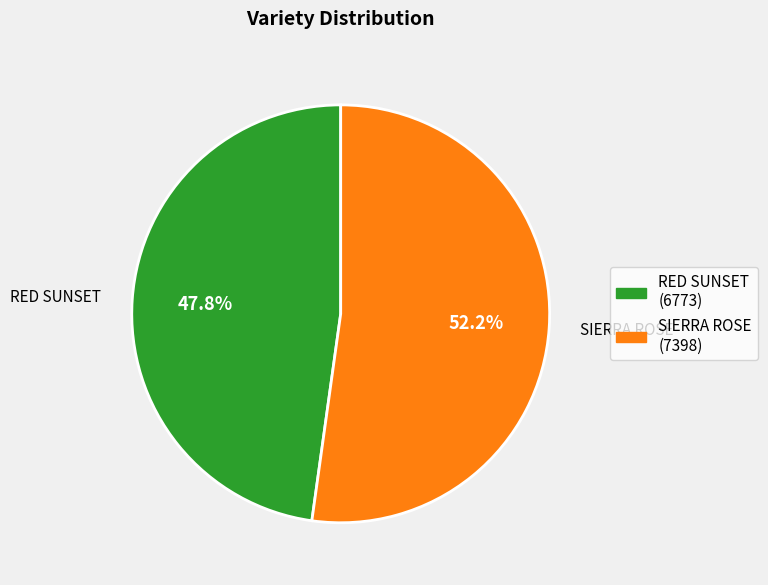

Which category accounts for the majority?

SIERRA ROSE